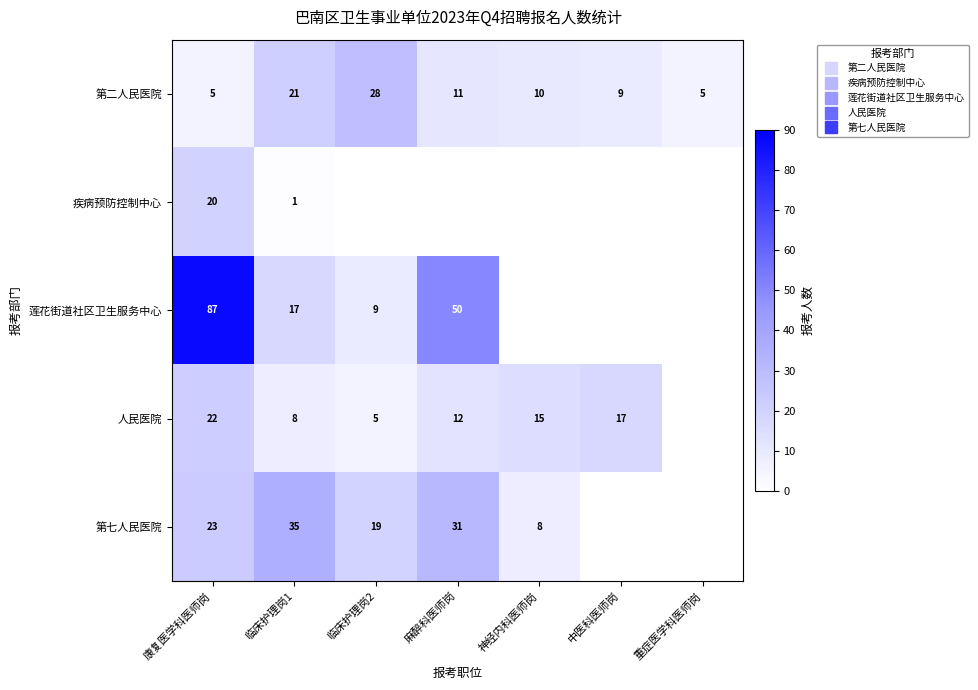

How many values in 莲花街道社区卫生服务中心 are above zero?

4